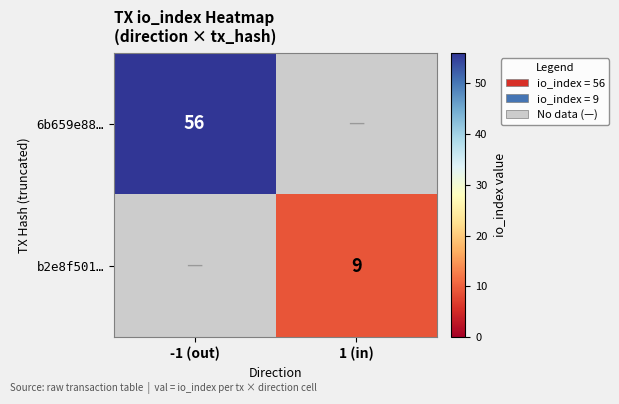

Is it true that 6b659e88… equals 56 at -1 (out)?

True